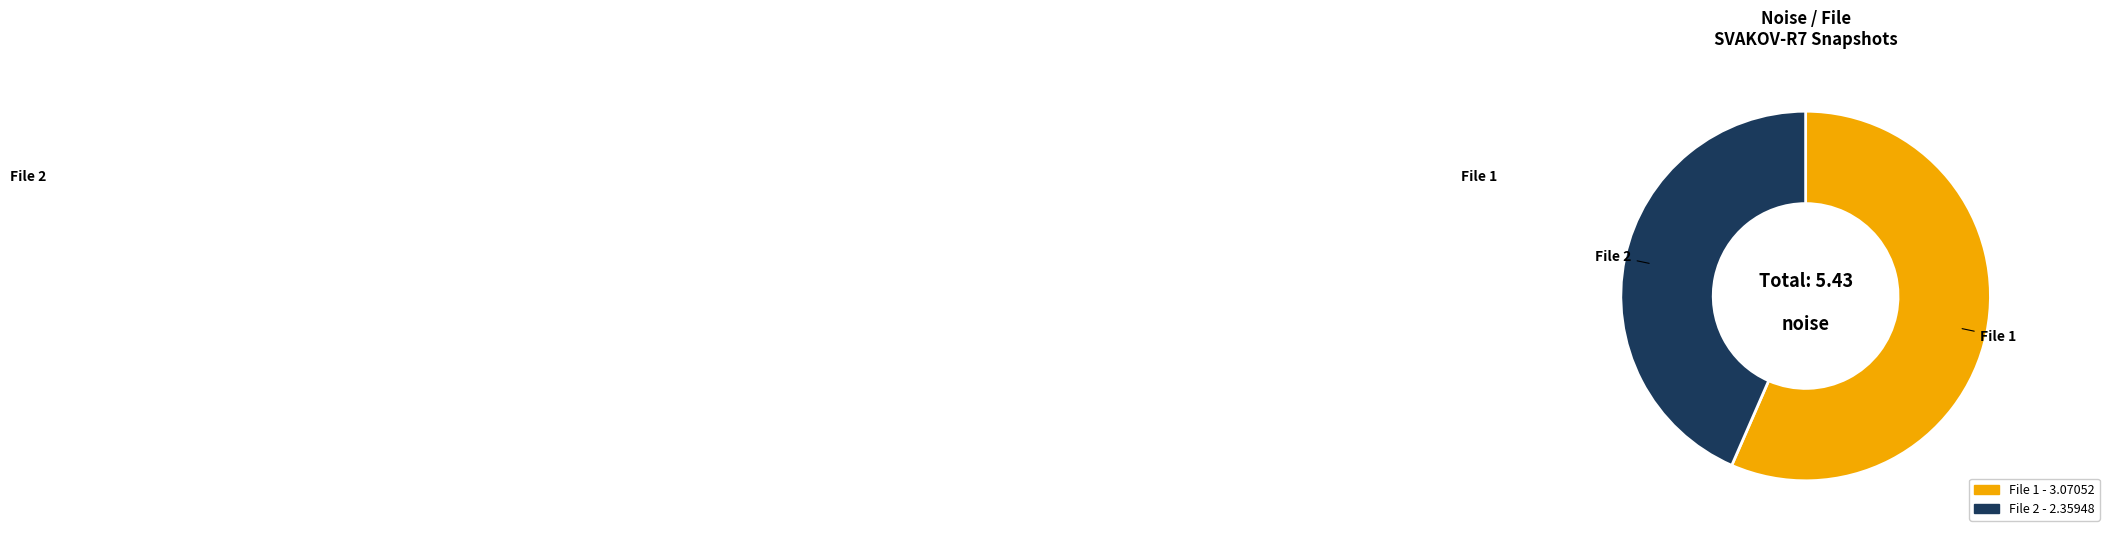

Does any single category account for the majority?

Yes